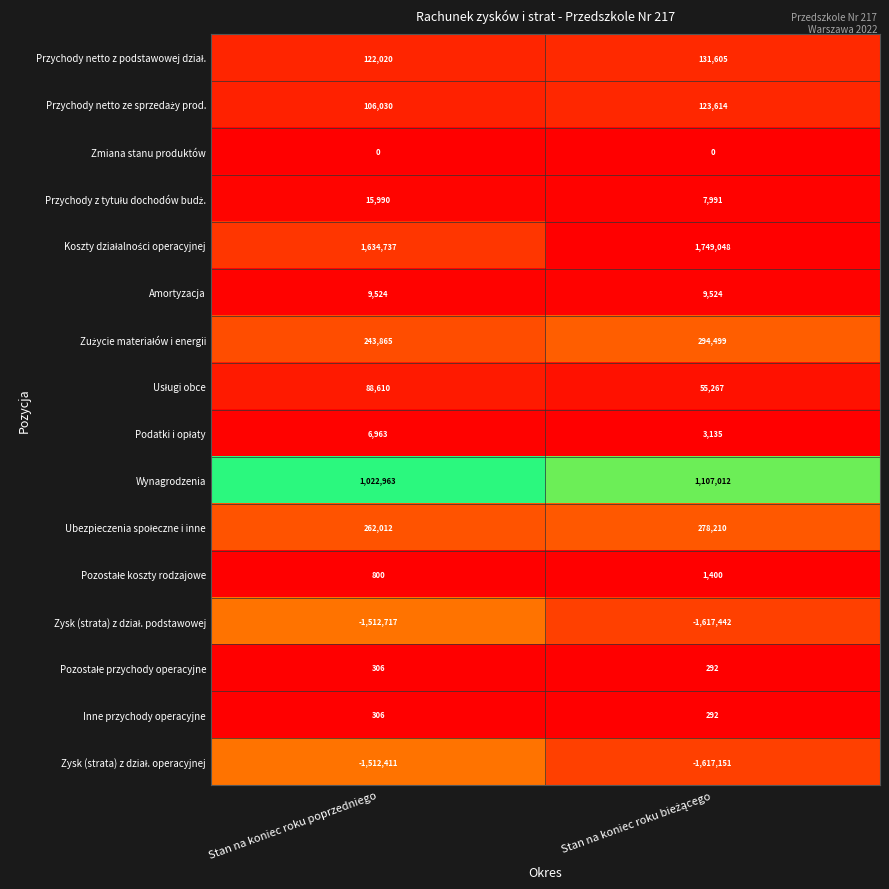

What is the spread (max minus min) of values at Stan na koniec roku poprzedniego?

3147454